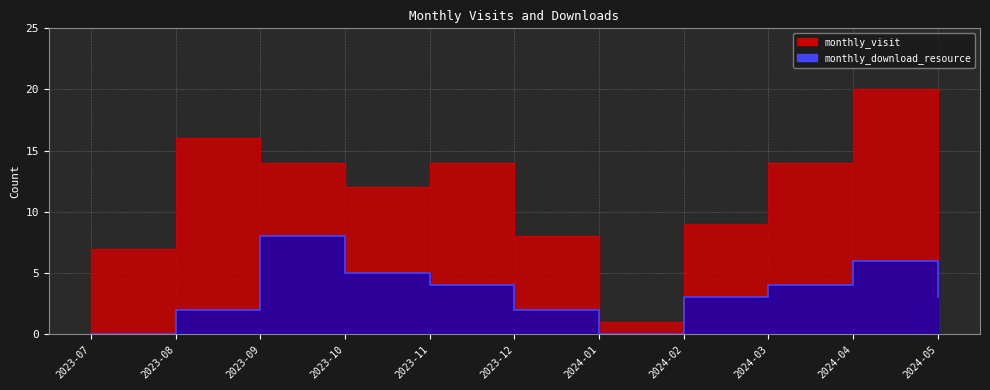

In monthly_download_resource, how many points are higher than both neighbors (excluding endpoints)?

2